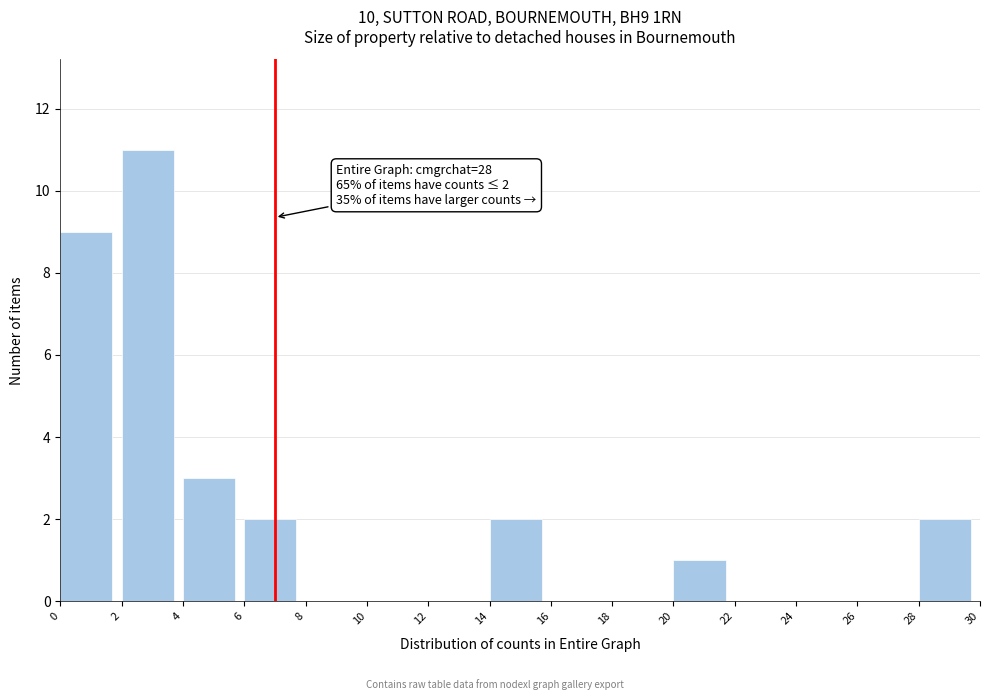

Which range on the x-axis has the tallest bar?

2 to 4